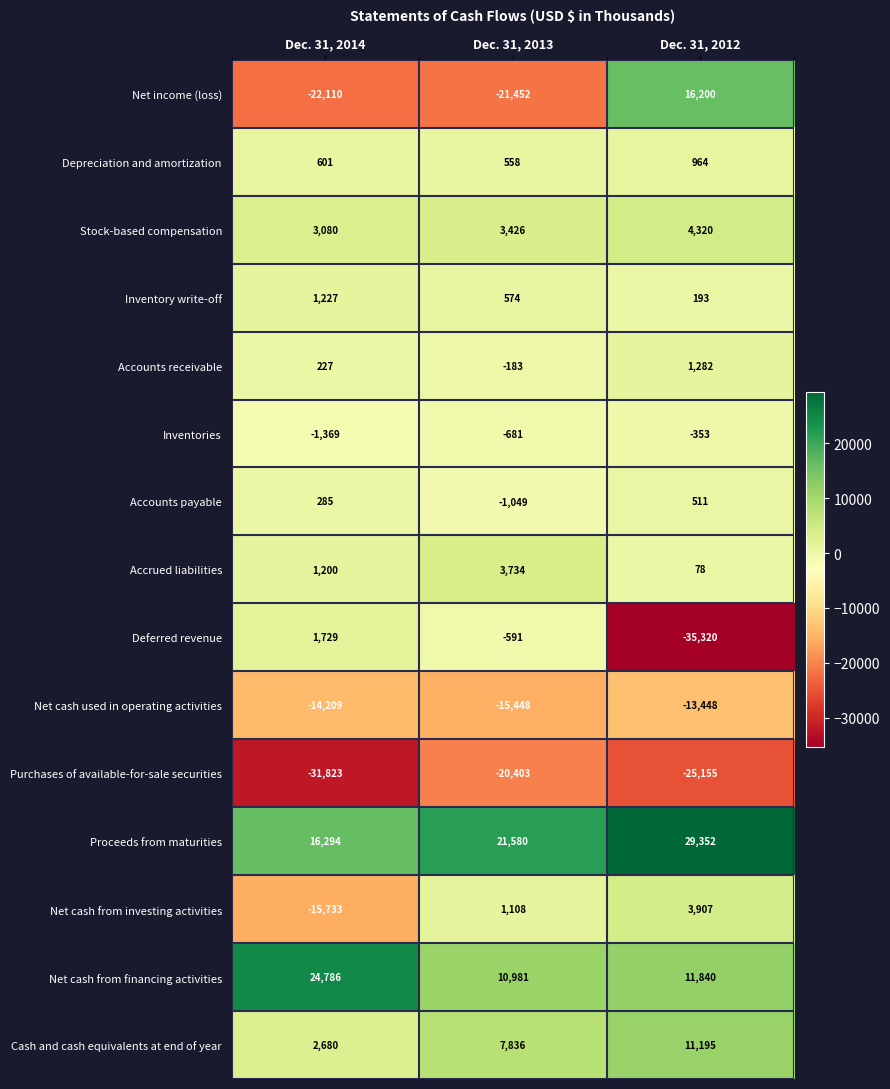

Rank the series by their maximum value, from lowest to highest.

Purchases of available-for-sale securities, Net cash used in operating activities, Inventories, Accounts payable, Depreciation and amortization, Inventory write-off, Accounts receivable, Deferred revenue, Accrued liabilities, Net cash from investing activities, Stock-based compensation, Cash and cash equivalents at end of year, Net income (loss), Net cash from financing activities, Proceeds from maturities